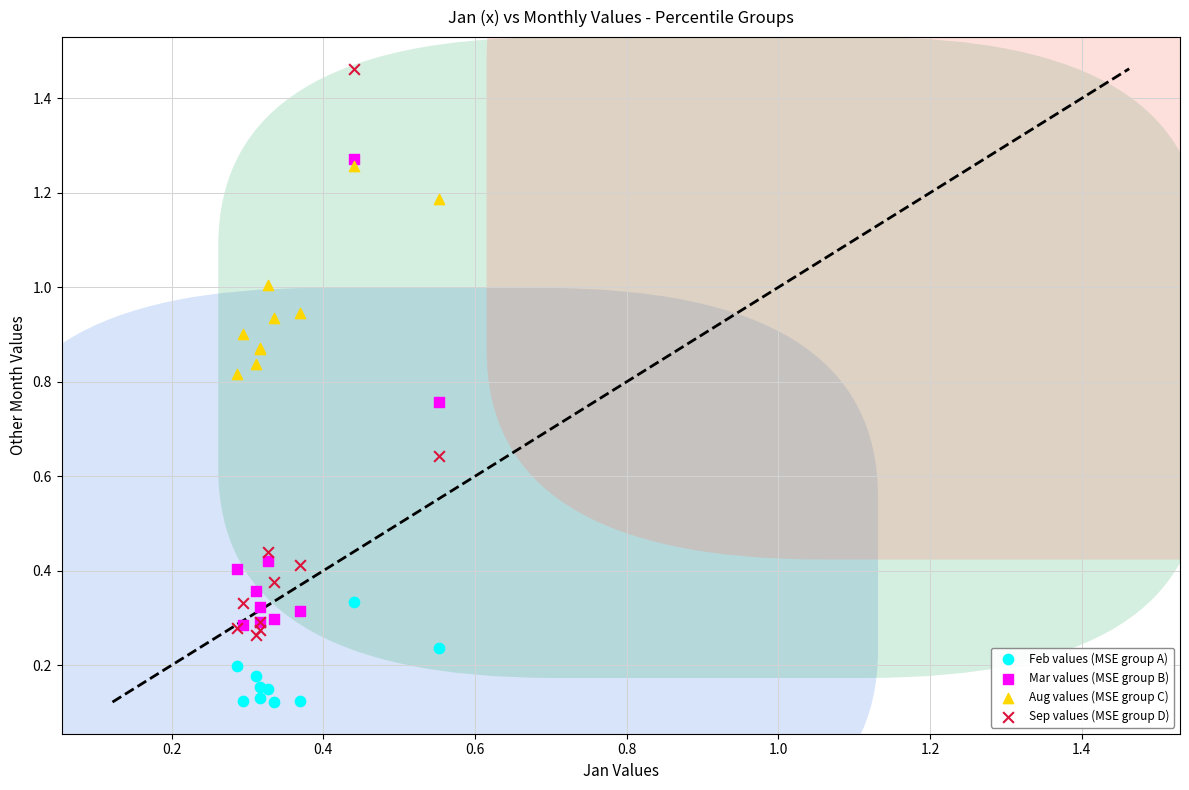

What are all the series names shown in the legend?

Feb values (MSE group A), Mar values (MSE group B), Aug values (MSE group C), Sep values (MSE group D)